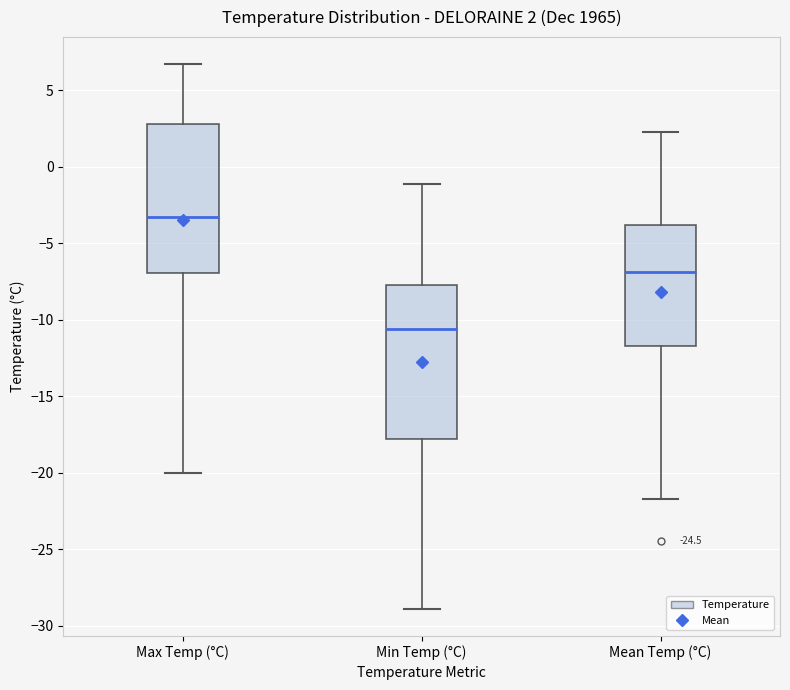

Which box has the lowest median line?

Min Temp (°C)